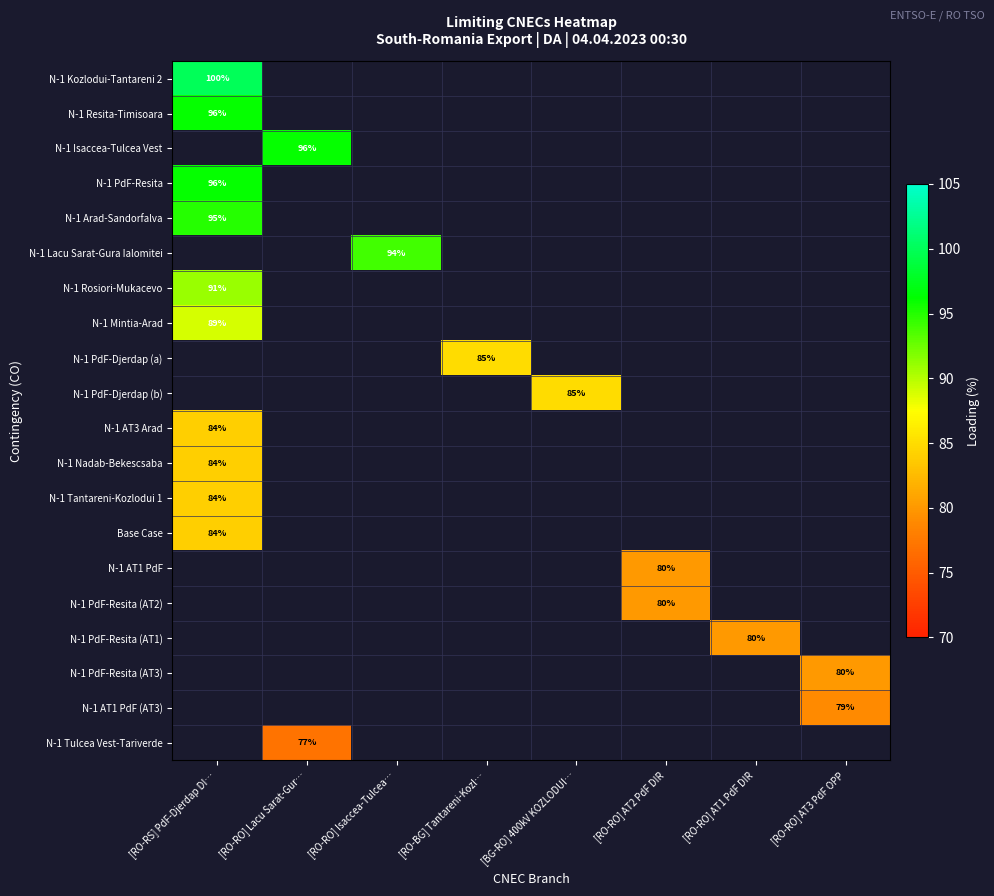

Which label corresponds to the largest value in the chart?

[RO-RS] PdF-Djerdap DI…